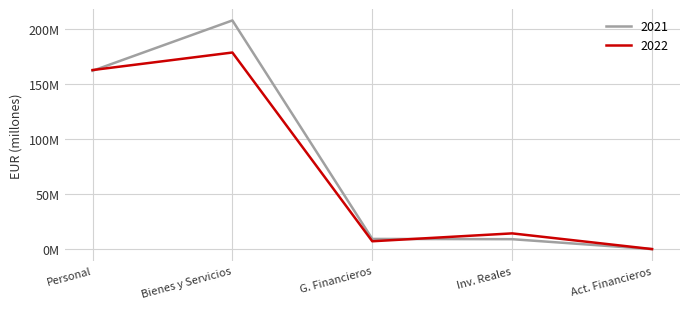

What are all the series names shown in the legend?

2021, 2022